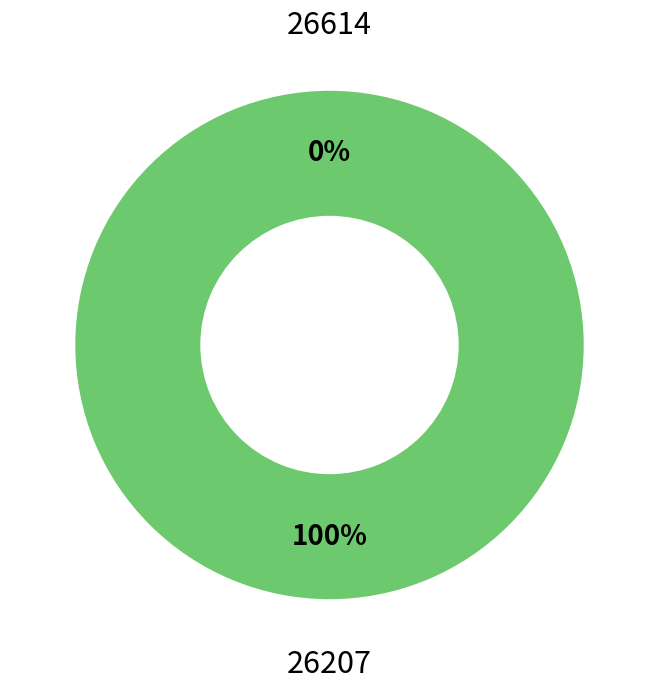

Which slice is the smallest?

26614